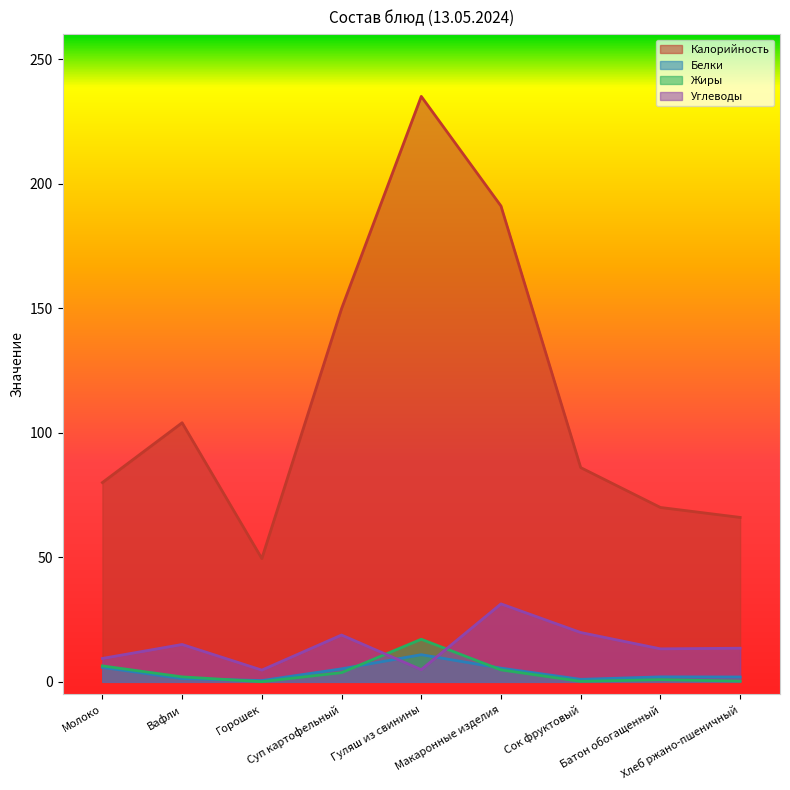

Which series has the largest total across all categories?

Калорийность